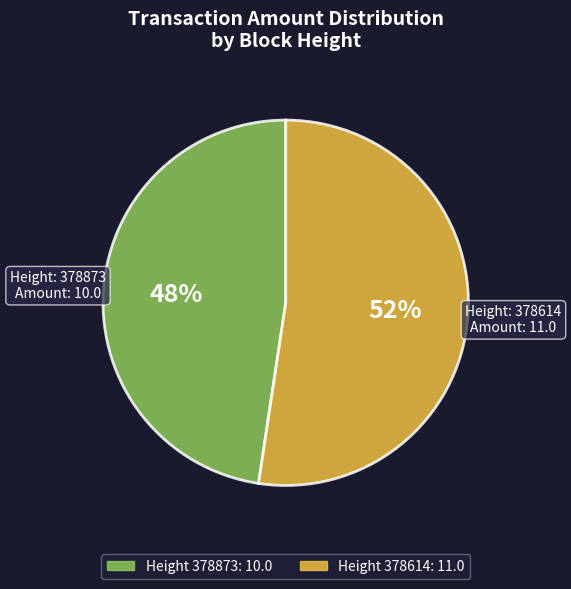

To the nearest percent, what is the average slice percentage?

50%